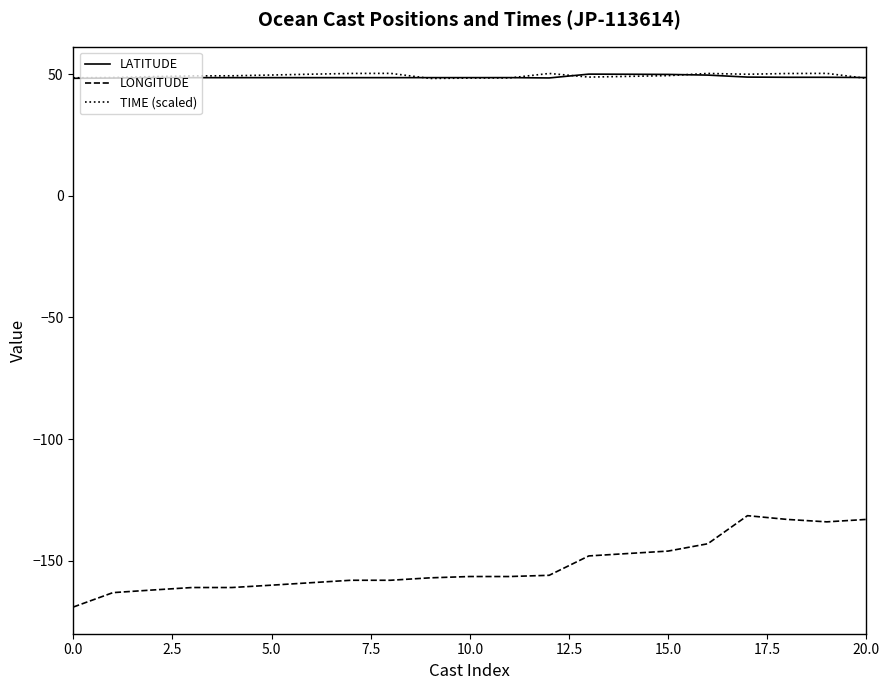

True or false: LATITUDE has more than 0 interior local peaks.

True